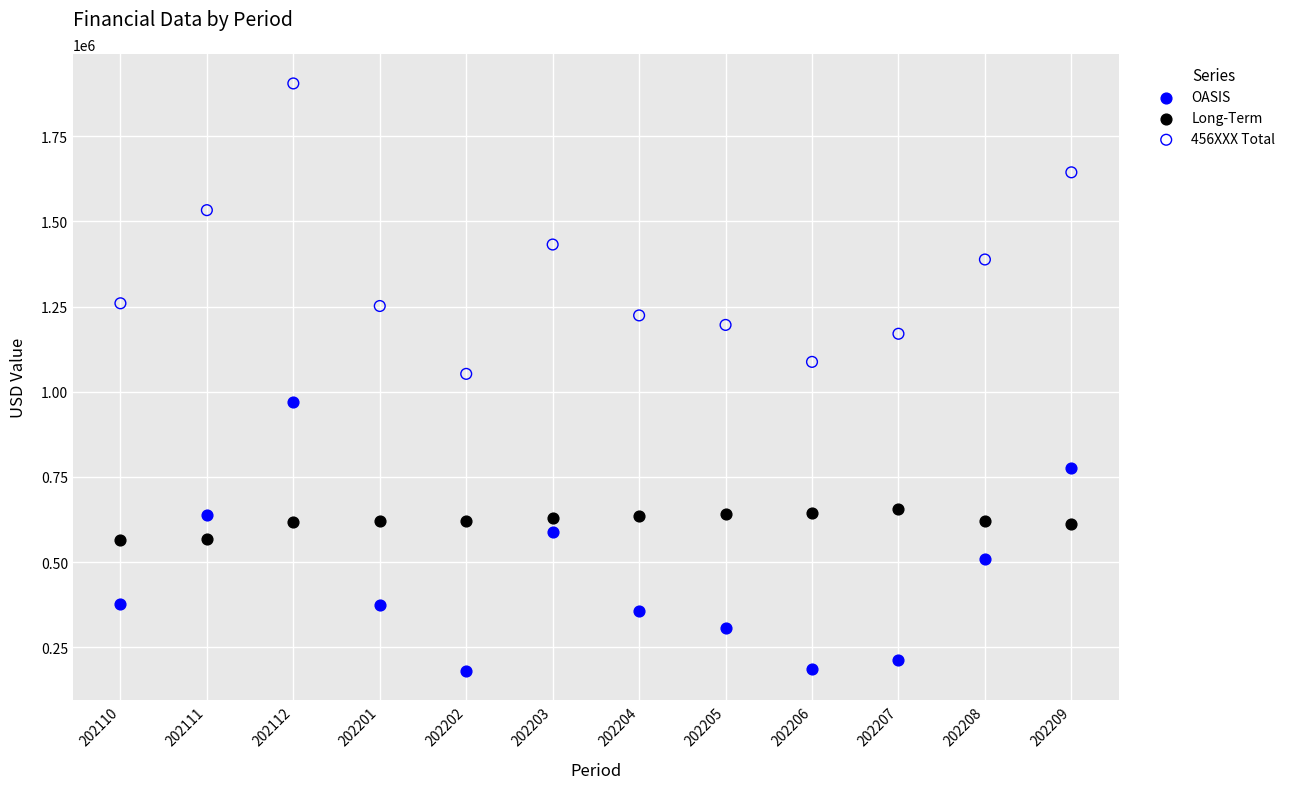

Across all data points, what is the range of Y values (max minus min)?

1725270.6